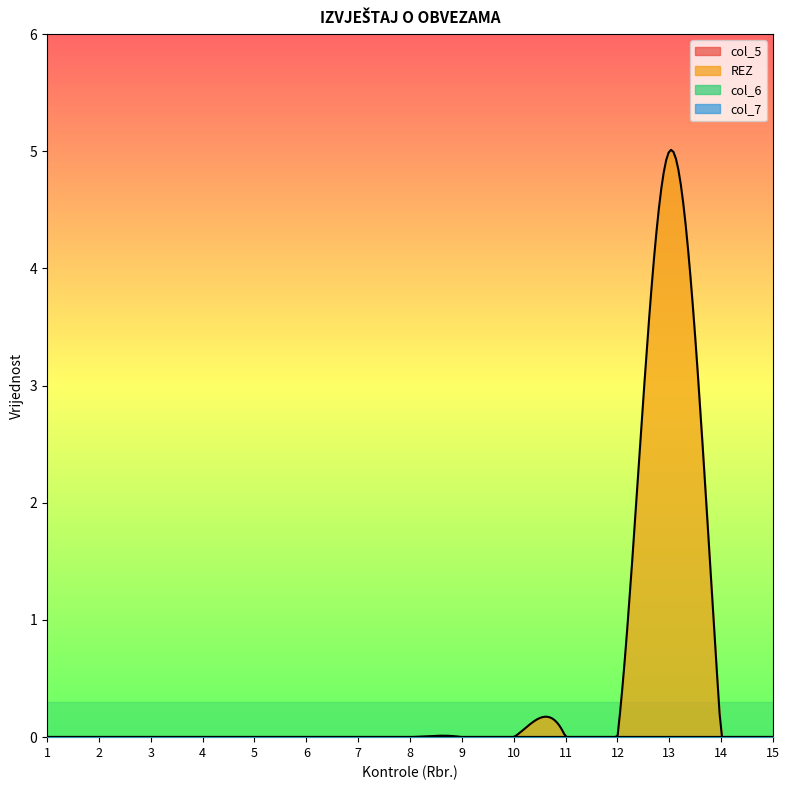

Which series has the largest total across all categories?

REZ